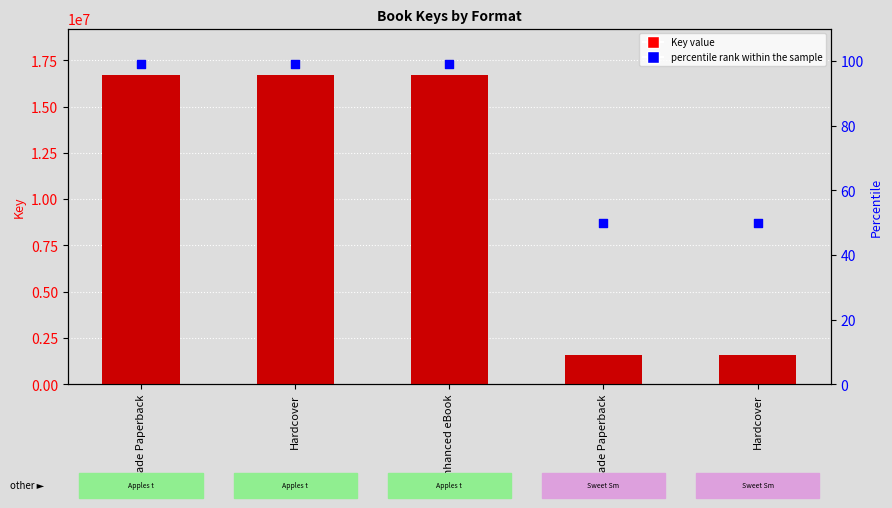

What is the total value across all series at Trade Paperback?

16713595